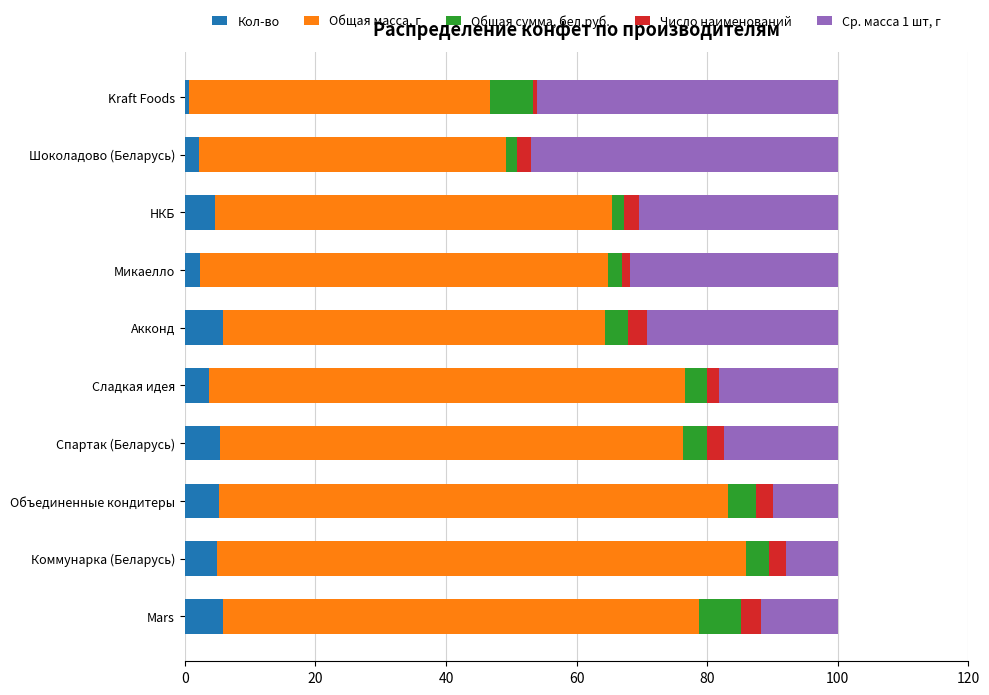

What is the total value across all series at Коммунарка (Беларусь)?

100.0